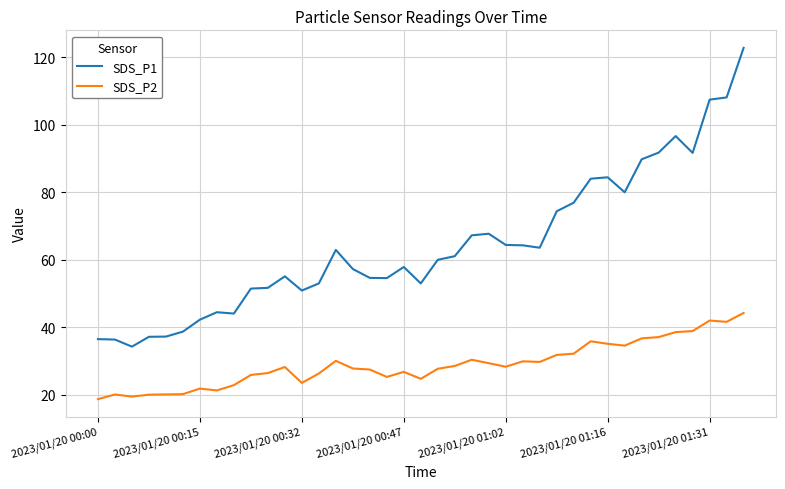

Which series has the largest range (max minus min)?

SDS_P1